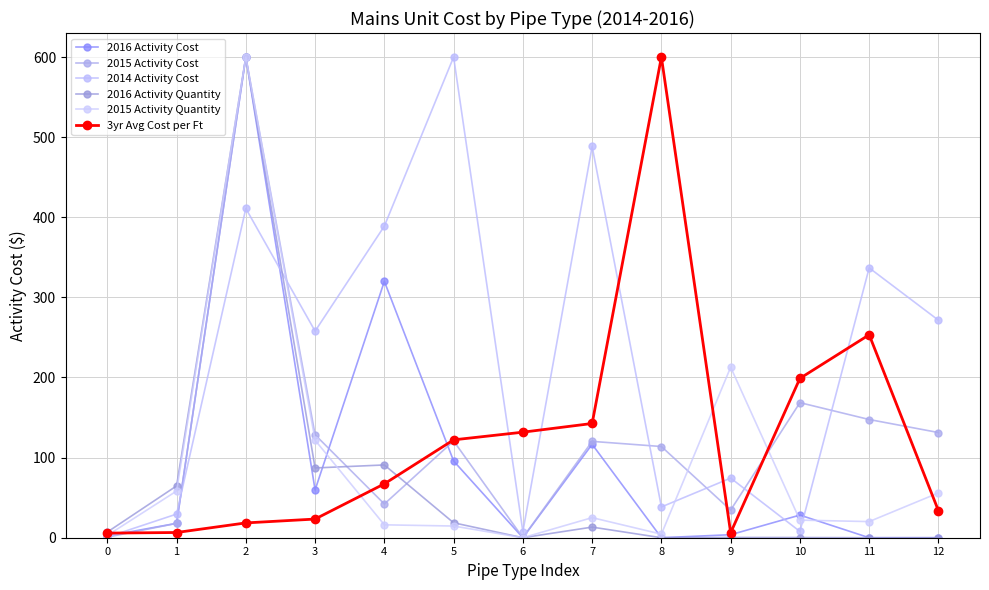

Is the value of 2016 Activity Quantity at 8 greater than the value of 2014 Activity Cost at 9?

No